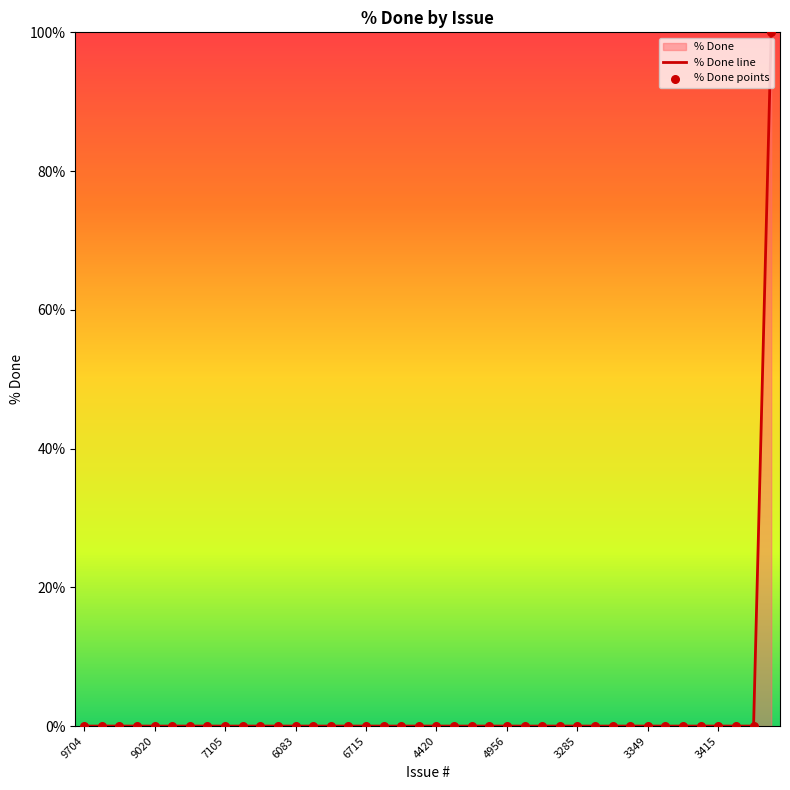

Is the value of % Done points at 21 greater than the value of % Done line at 30?

No